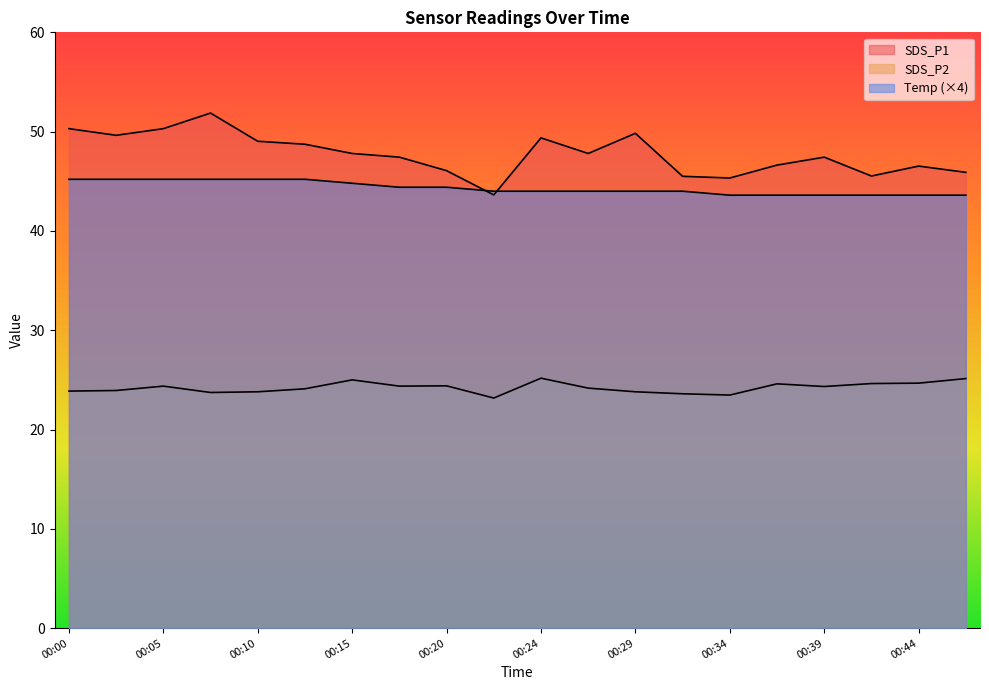

True or false: SDS_P2 has a value of 12.4 at 00:00.

False